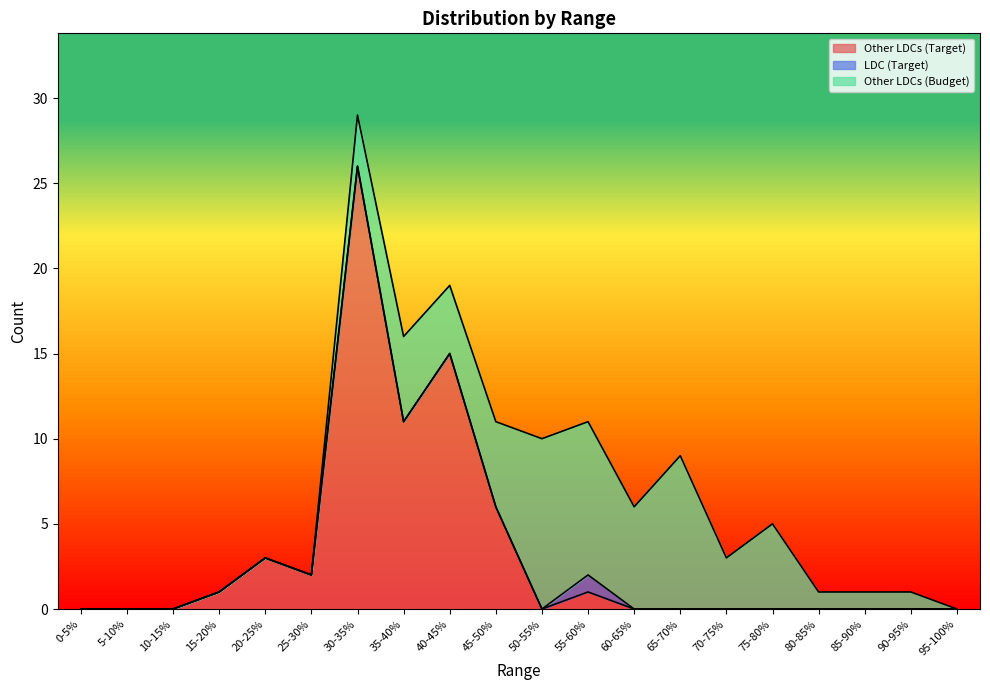

What is the label of the 2nd point from the right?

90-95%